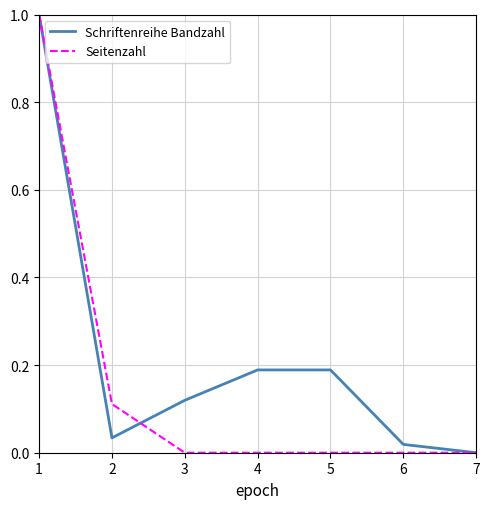

Is the value of Schriftenreihe Bandzahl at 4 greater than the value of Seitenzahl at 5?

Yes